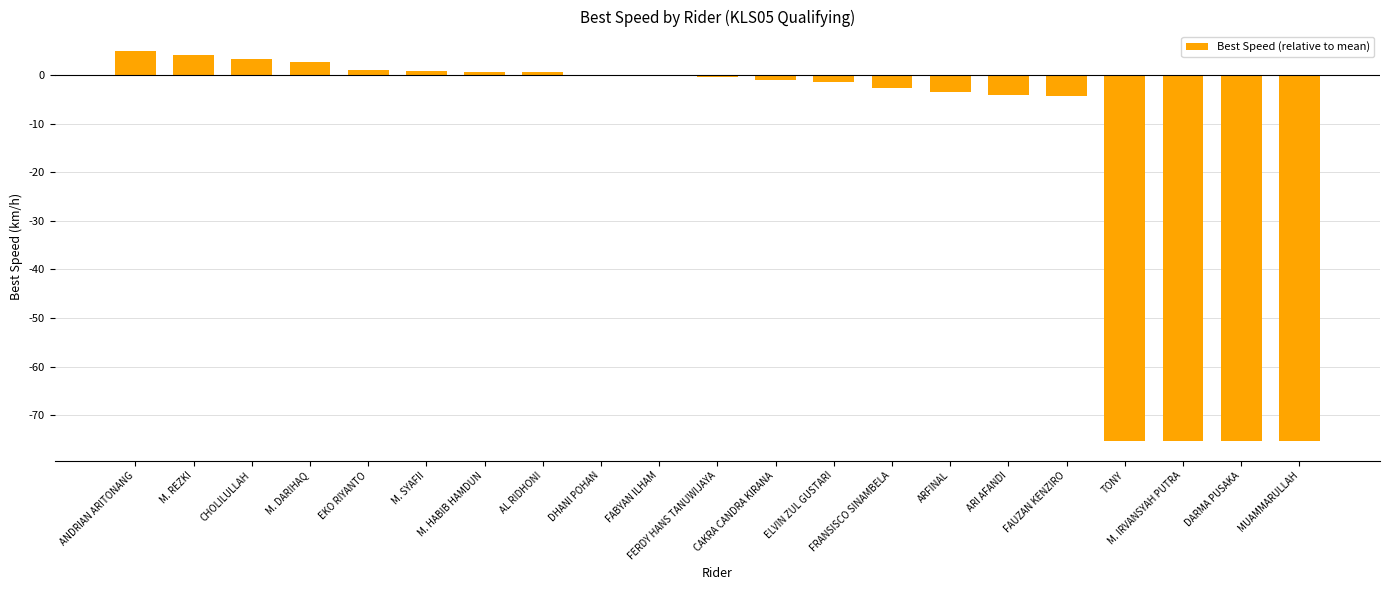

Between FERDY HANS TANUWIJAYA and FRANSISCO SINAMBELA, which is larger?

FERDY HANS TANUWIJAYA